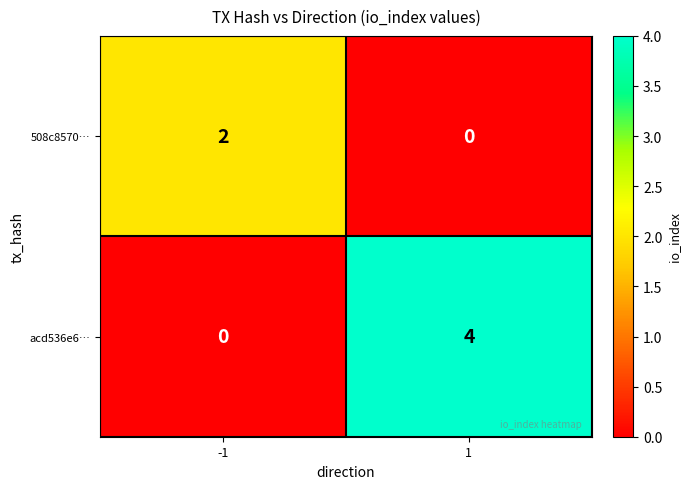

Rank the series by their maximum value, from lowest to highest.

508c8570…, acd536e6…